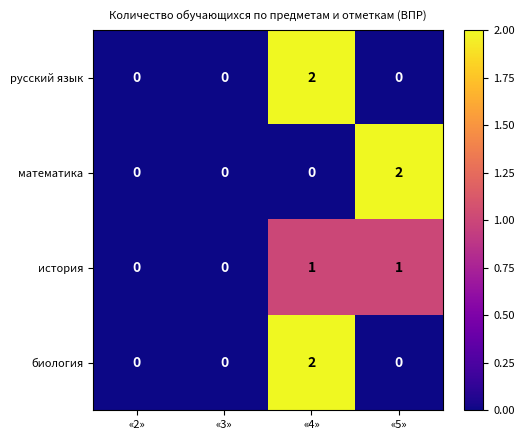

True or false: русский язык has a value of 2 at «4».

True